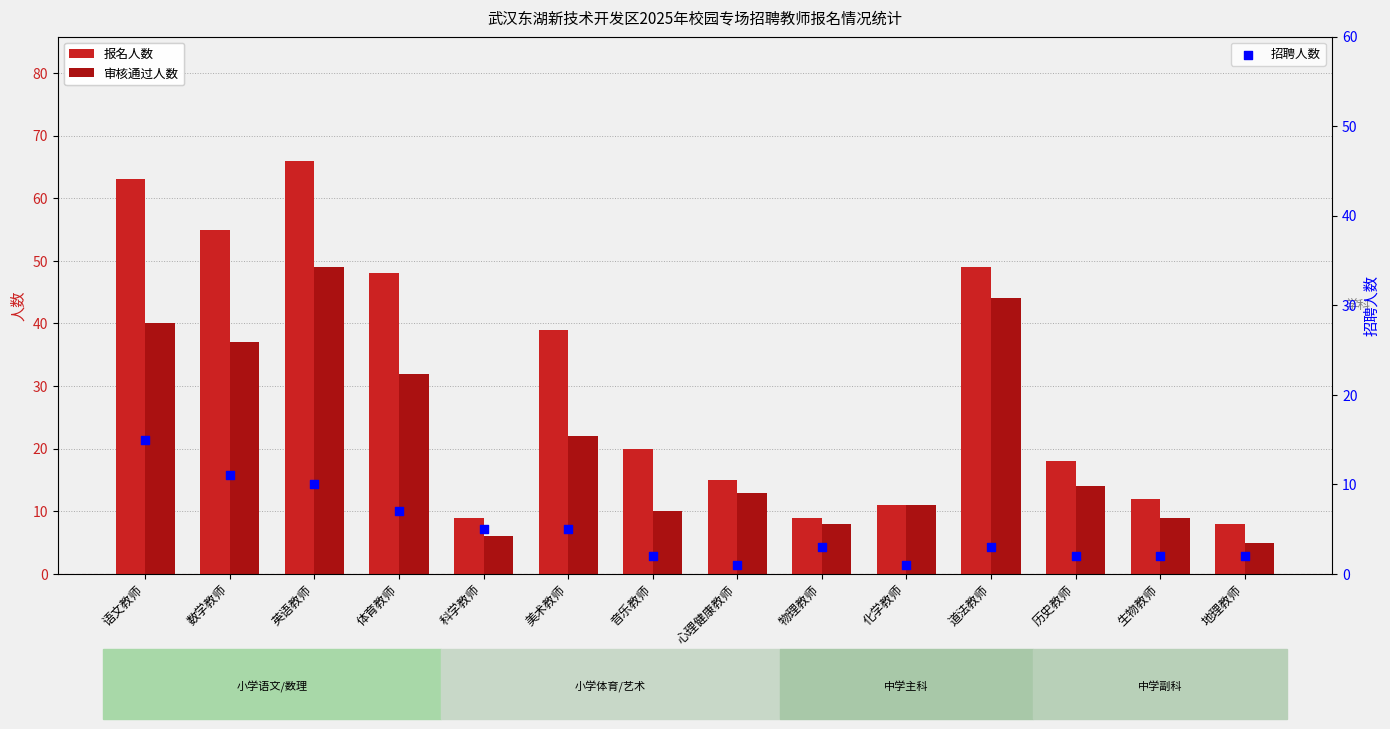

At how many categories does at least one series exceed 21?

6